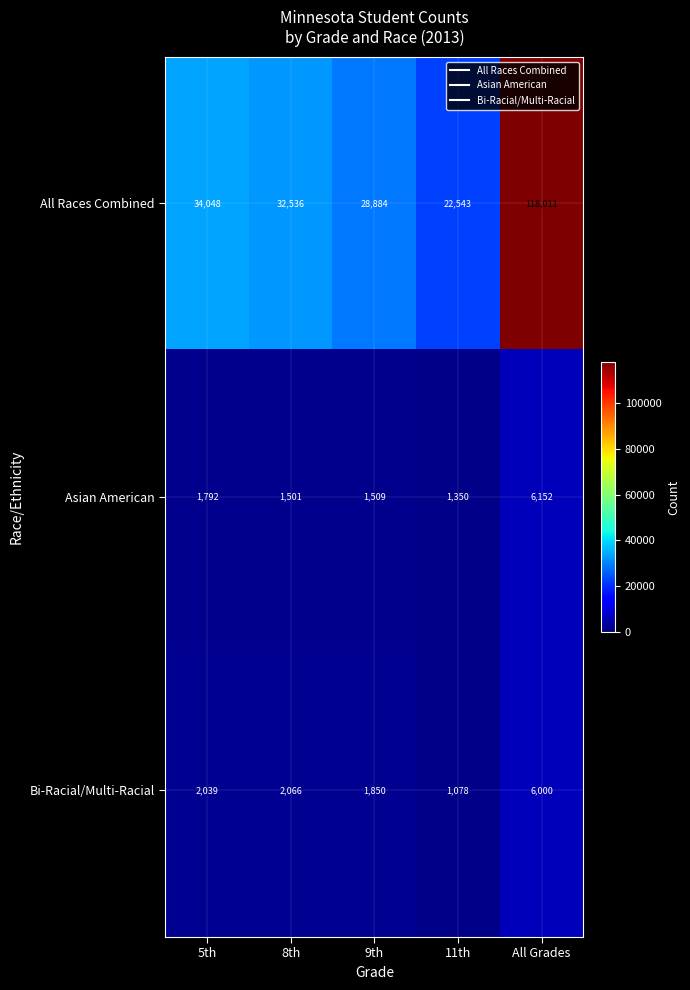

Count the number of data series in this chart.

3